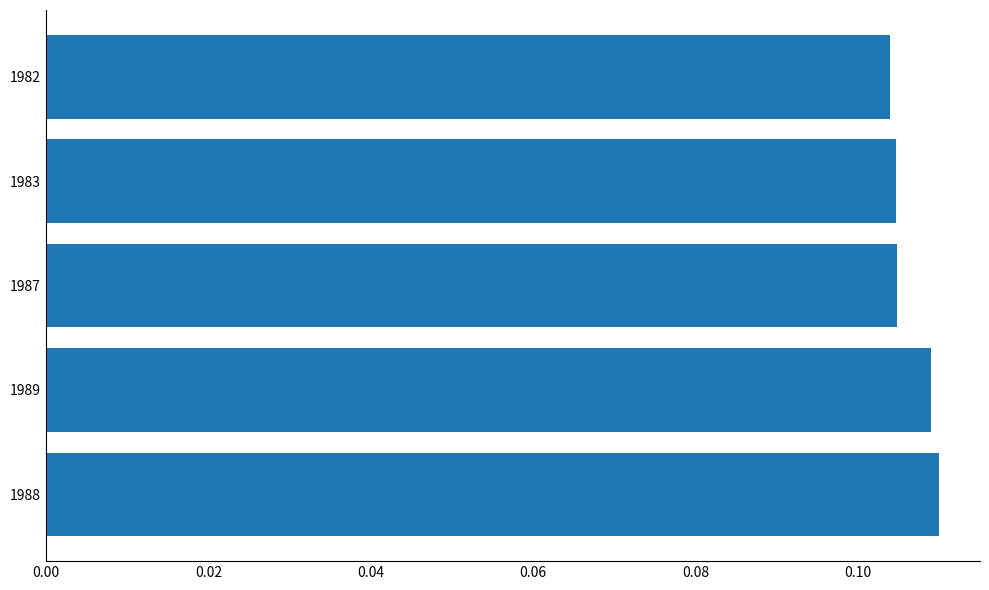

The chart shows a value of 0.0 at 1989. True or false?

False